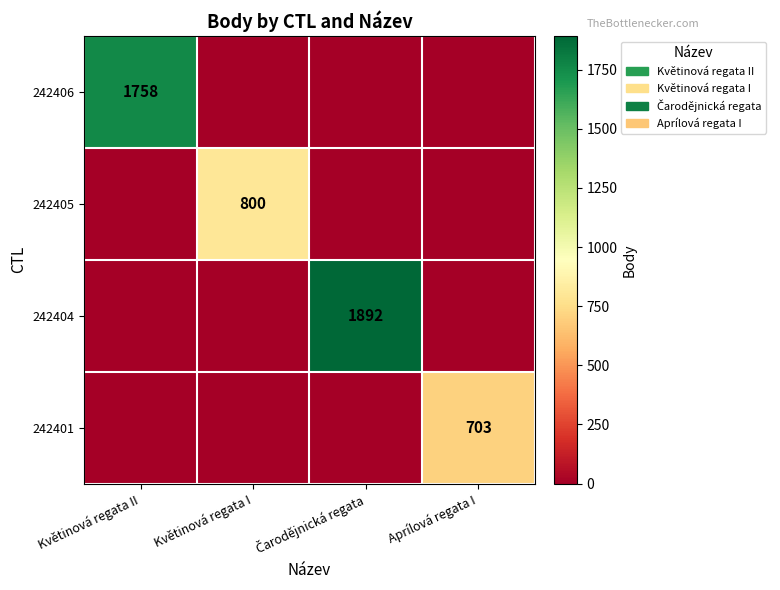

Is it true that 242401 equals 703 at Aprílová regata I?

True